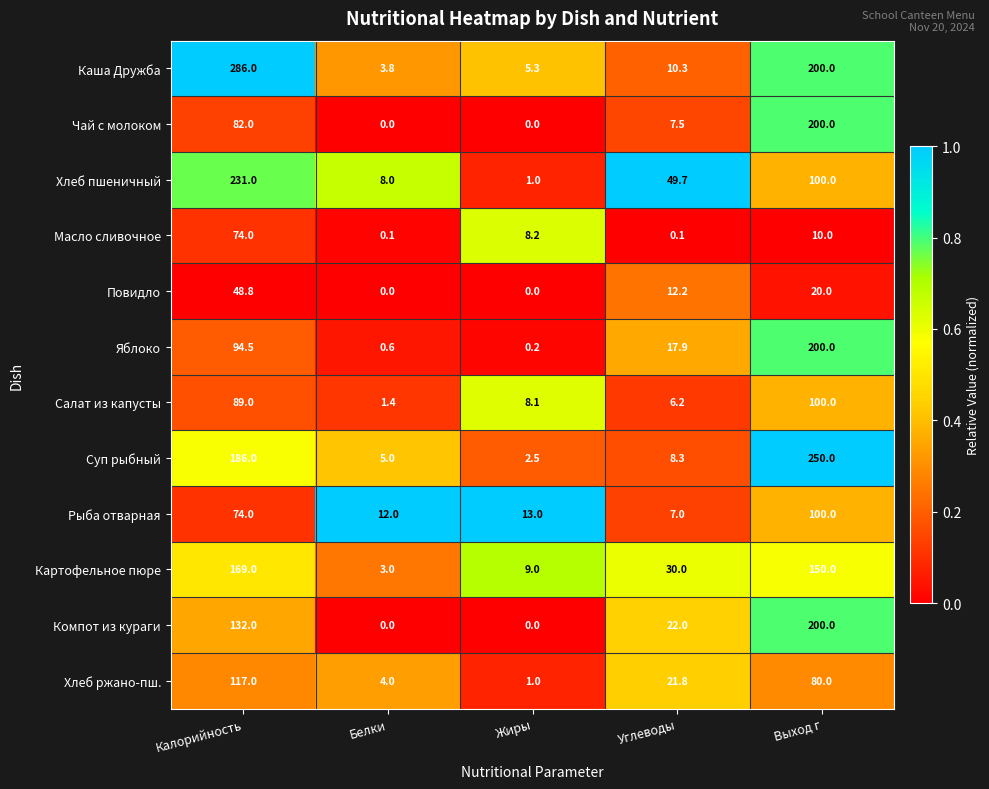

The Хлеб пшеничный series shows 49.7 at Углеводы. True or false?

True